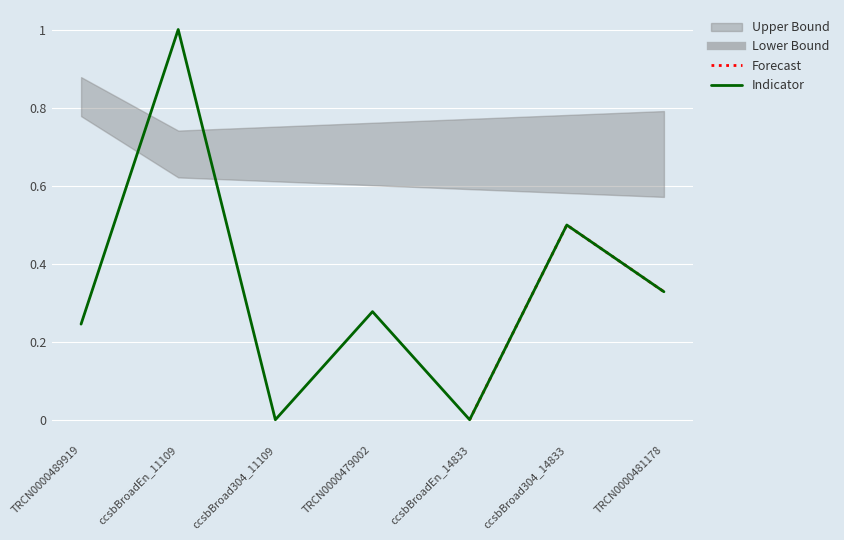

How many points are lower than both their immediate neighbors (excluding endpoints)?

2